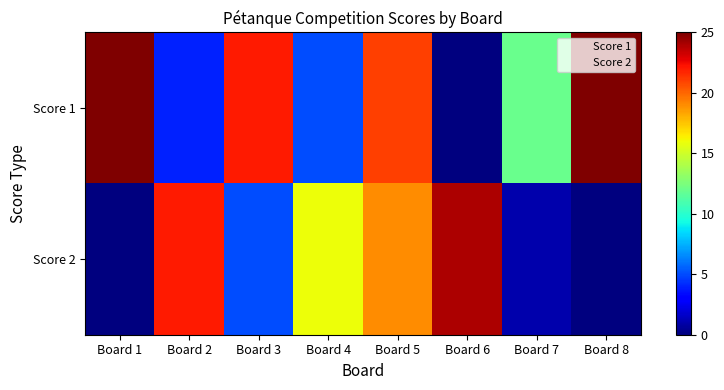

What is the spread (max minus min) of values at Board 1?

25